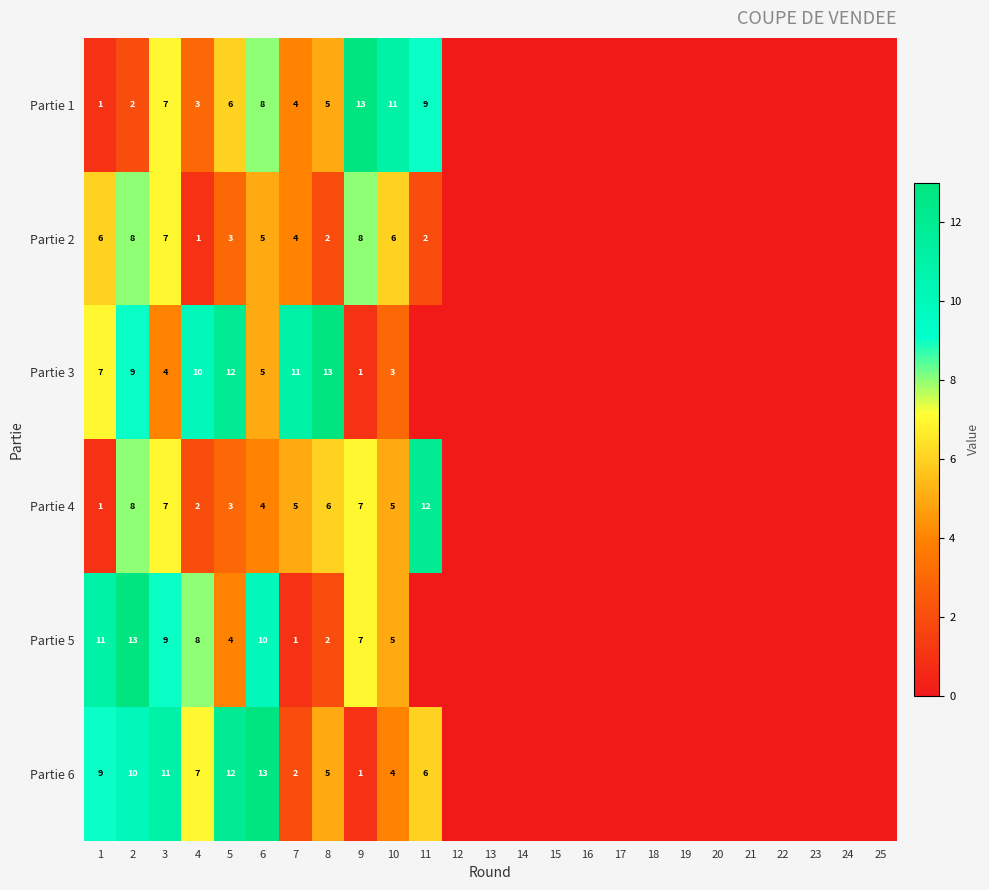

Which series changed the most between 2 and 10?

Partie 1